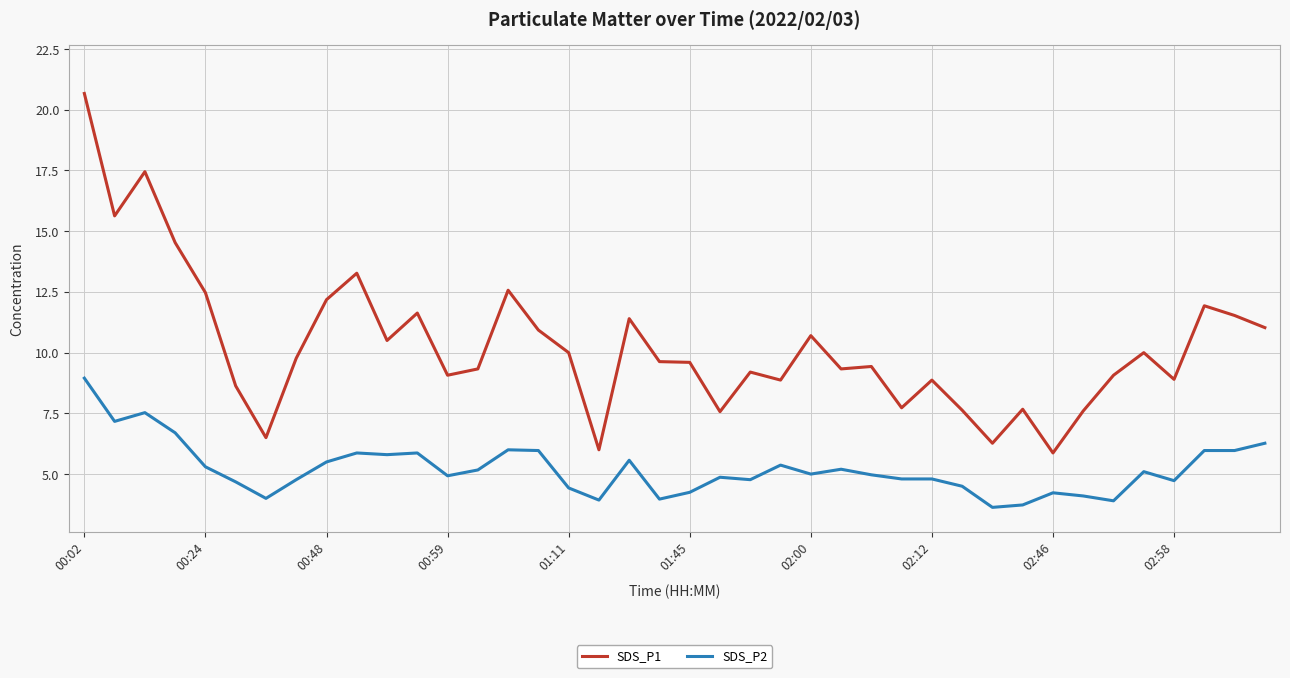

Which series has the widest spread of values?

SDS_P1